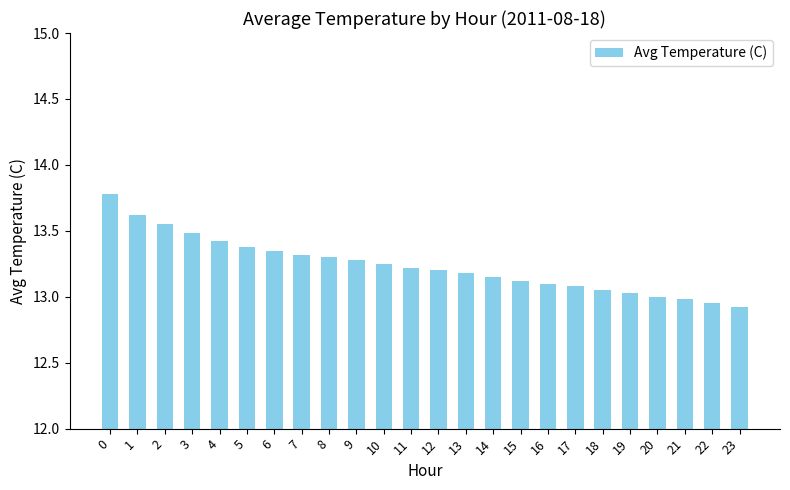

What is the difference between the values at 23 and 10?

0.3